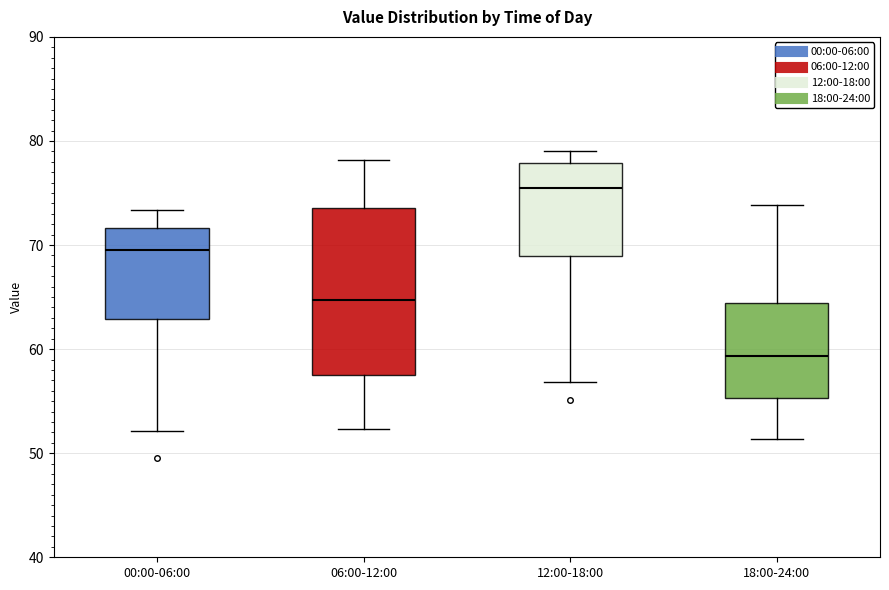

Comparing the boxes themselves (not the whiskers), which one is the tallest?

06:00-12:00